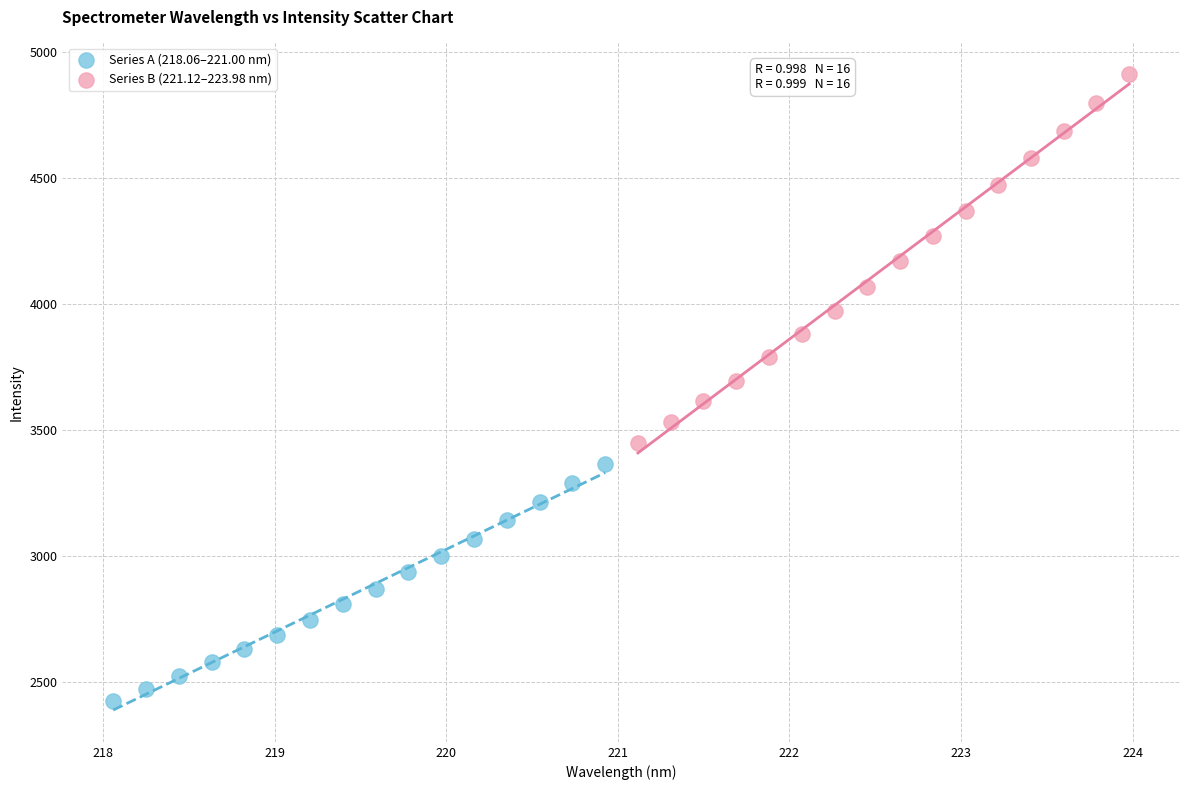

Which series has the largest Y range (max minus min)?

Series B (221.12–223.98 nm)